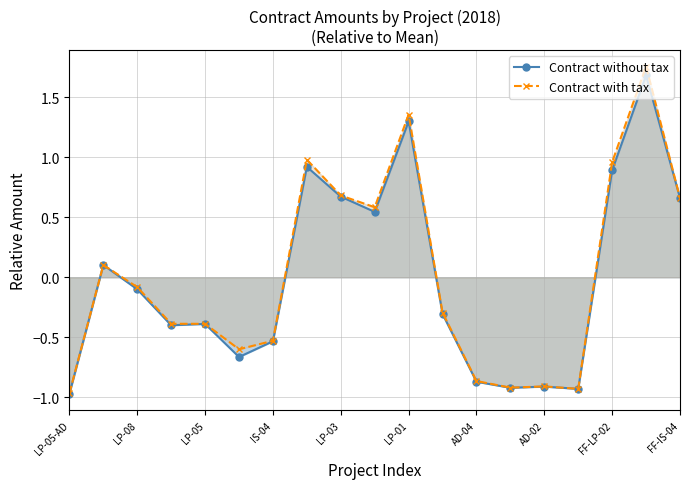

The Contract with tax series shows -0.1 at LP-05. True or false?

False